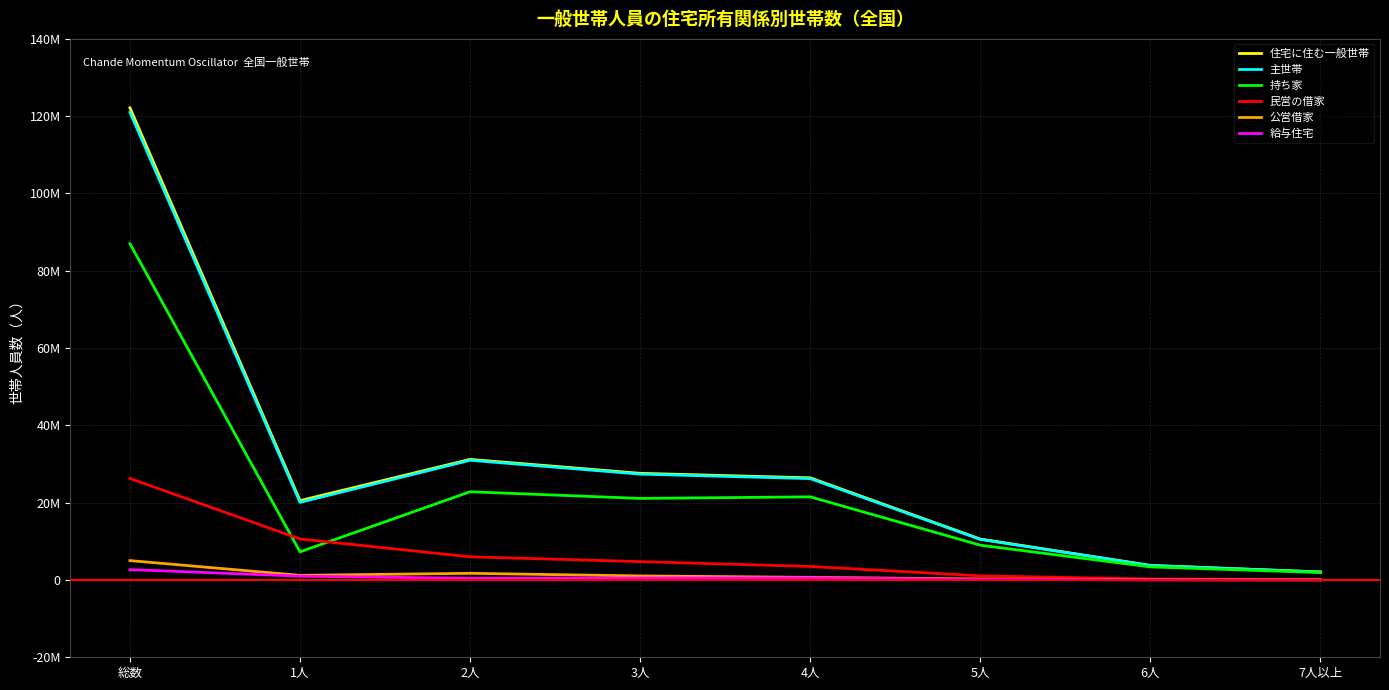

Does the chart display data point markers on the line(s)?

No